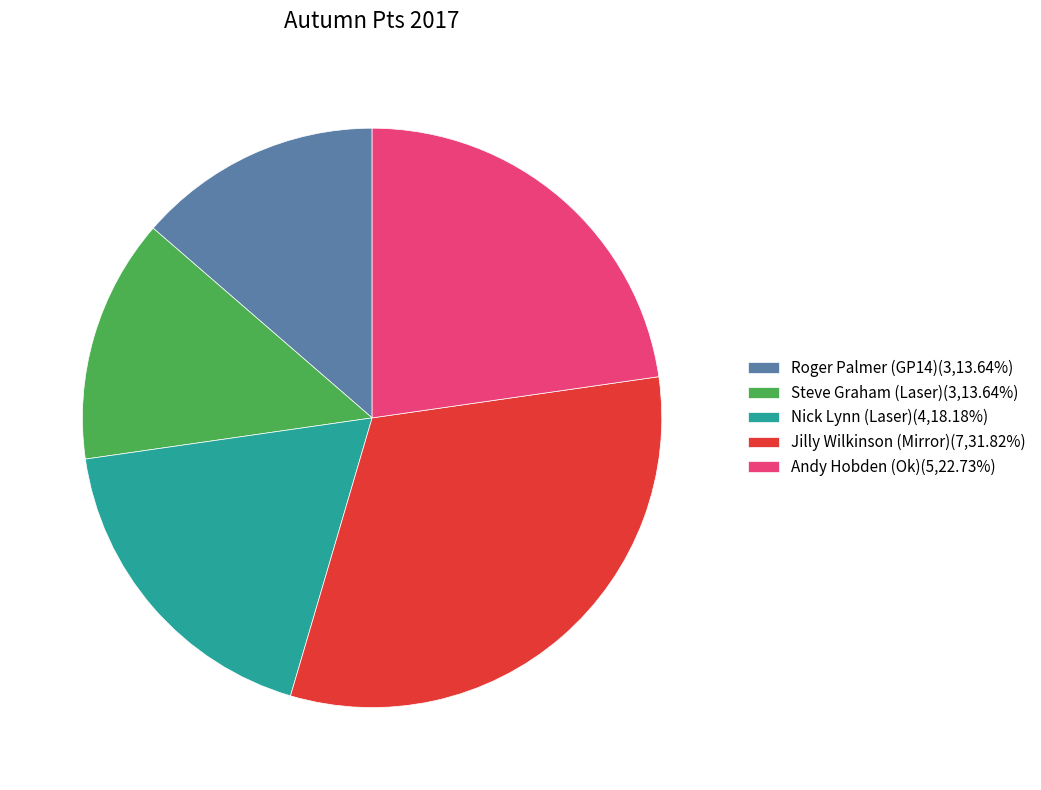

How many slices are in this pie chart?

5